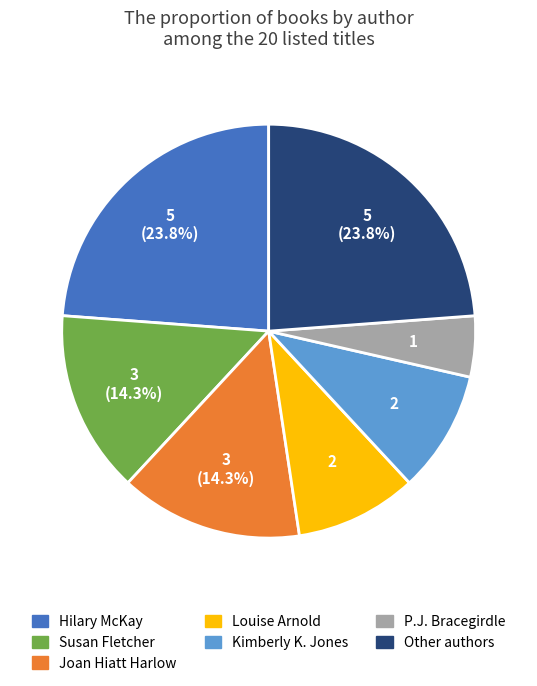

Is there a majority slice in this chart?

No